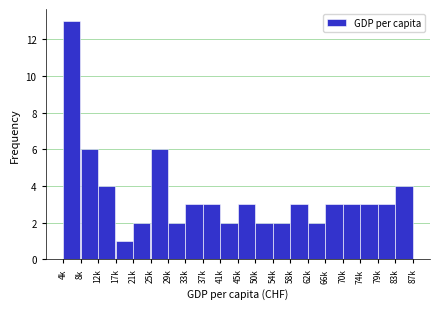

Reading left to right, transcribe all the data shown in this chart.

4k=13	8k=6	12k=4	17k=1	21k=2	25k=6	29k=2	33k=3	37k=3	41k=2	45k=3	50k=2	54k=2	58k=3	62k=2	66k=3	70k=3	74k=3	79k=3	83k=4